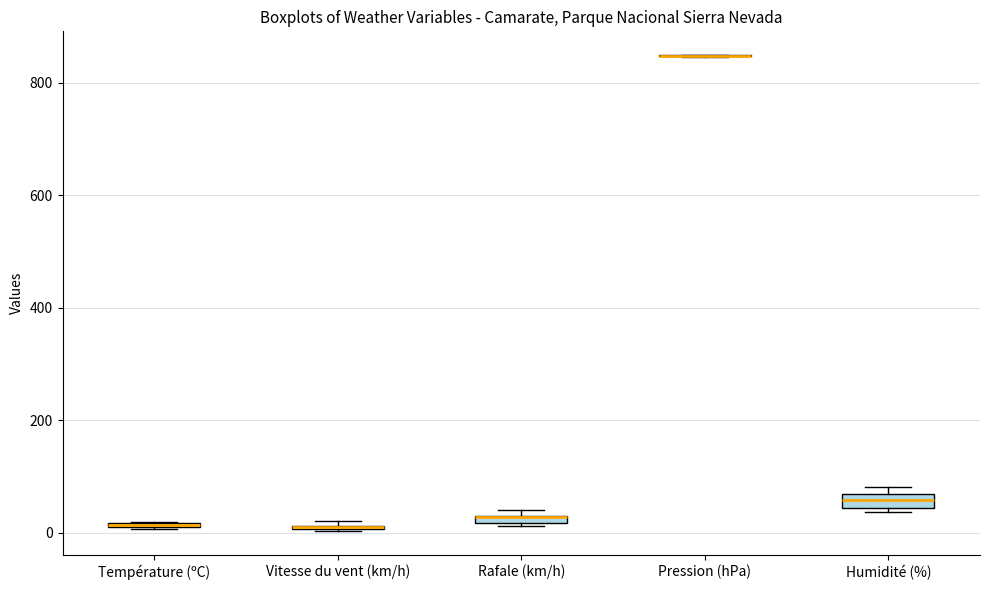

Where is the upper edge of the box for Température (ºC) on the y-axis? The values are not printed on the chart, so give them approximately, as read against the axis.

20